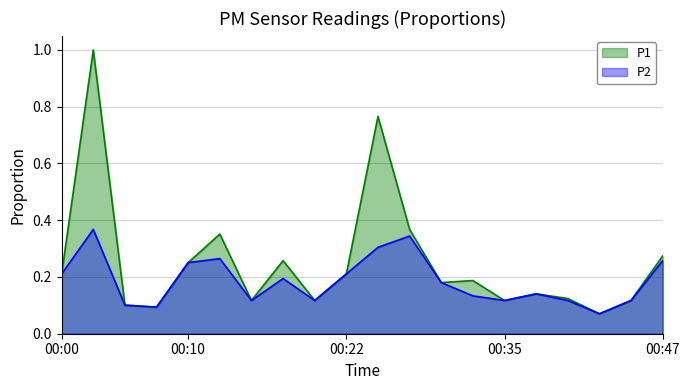

Is it true that P2 (line) equals 0.1 at 13?

True